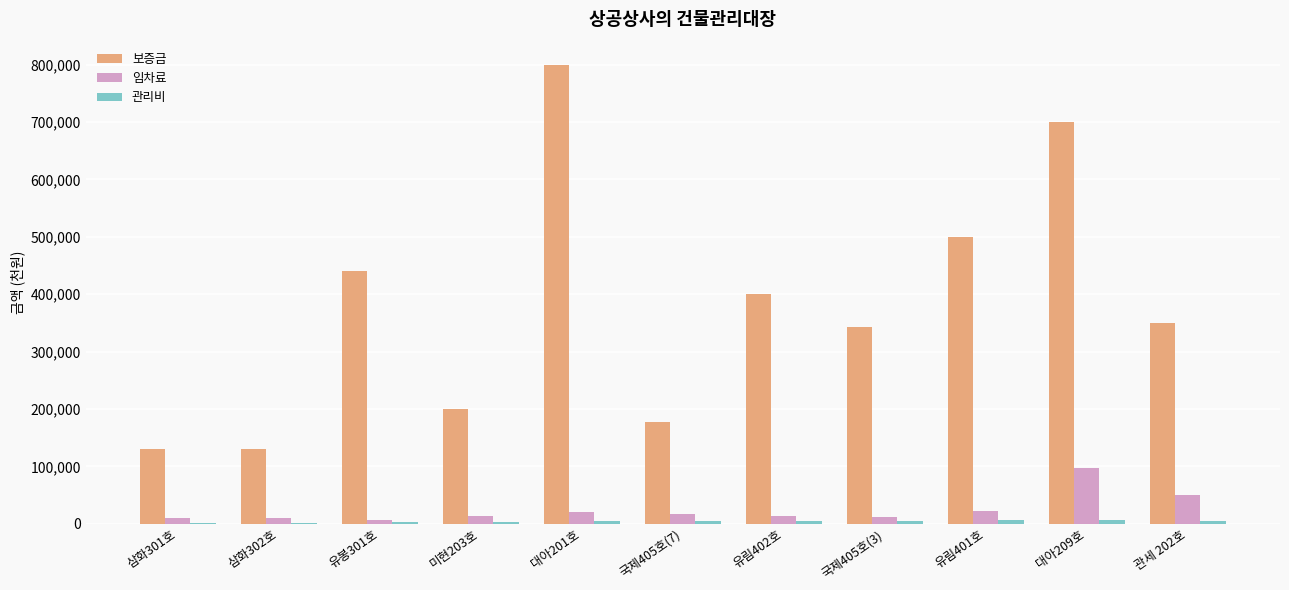

Where is 보증금 nearest to the value 465000?

유봉301호